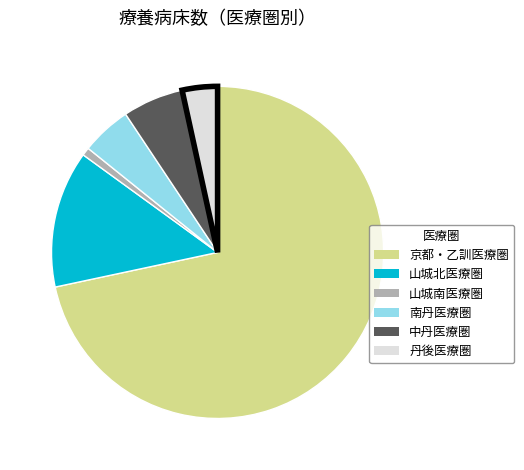

Do 丹後医療圏 and 中丹医療圏 together represent more than half of the pie?

No